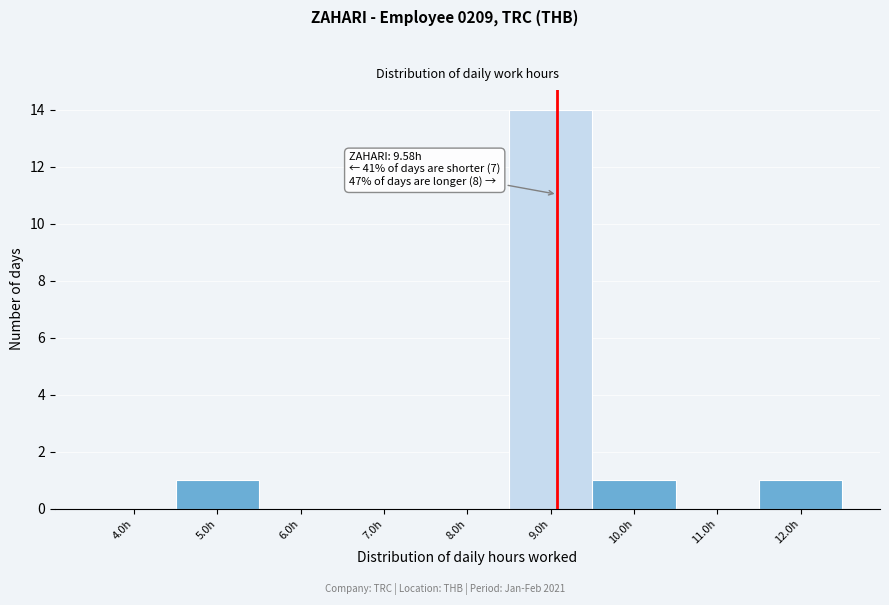

Reading left to right, list all the values displayed in this chart.

4.0h=0	5.0h=1	6.0h=0	7.0h=0	8.0h=0	9.0h=14	10.0h=1	11.0h=0	12.0h=1